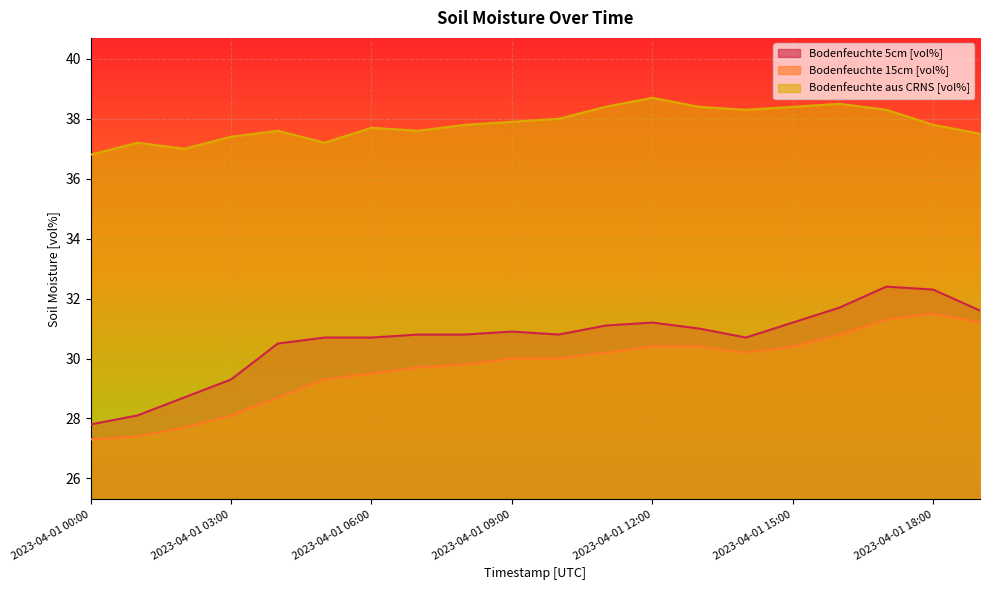

What are all the series names shown in the legend?

Bodenfeuchte 5cm [vol%], Bodenfeuchte 15cm [vol%], Bodenfeuchte aus CRNS [vol%]